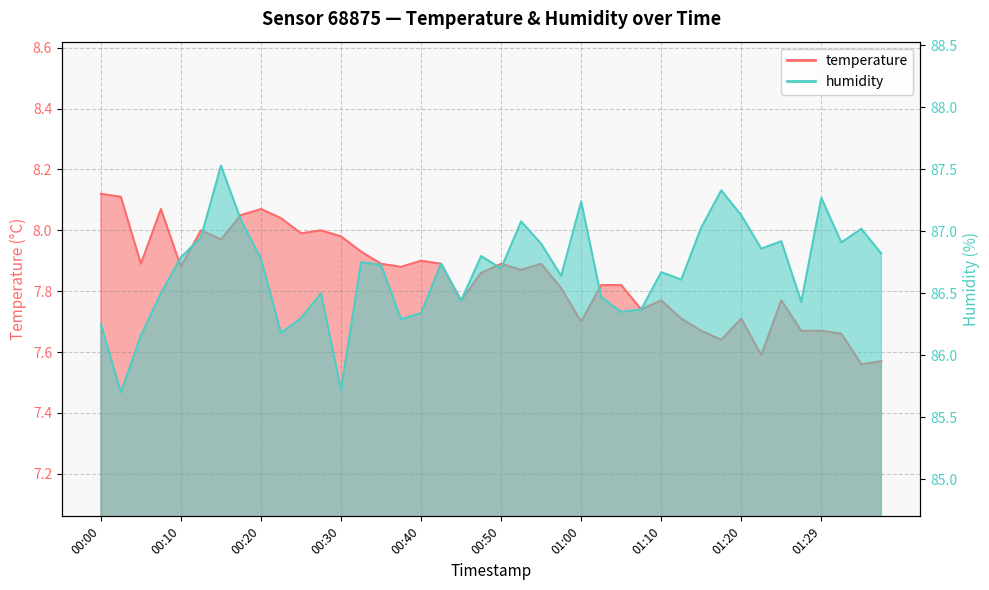

Is it true that temperature equals 11.0 at 01:29?

False